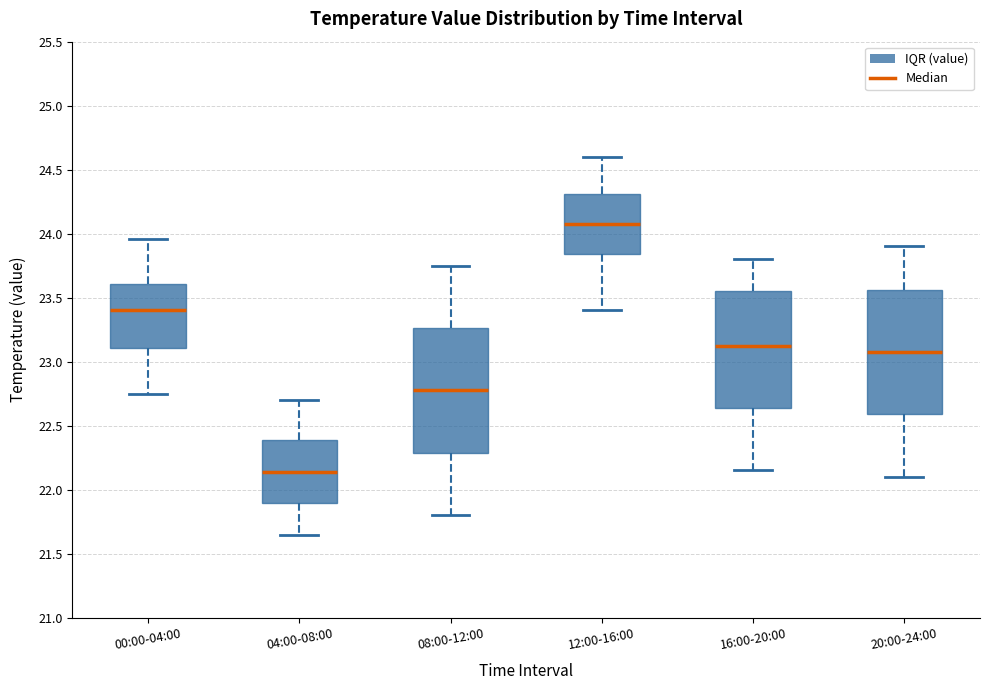

Reading left to right, read every box against the y-axis: the position of its median line, the range the box covers, and the ends of its whiskers. The values are not printed on the chart, so give them approximately, as read against the axis.

00:00-04:00: median 23.40, box 23.10 to 23.60, whiskers 22.75 to 23.95
04:00-08:00: median 22.15, box 21.90 to 22.40, whiskers 21.65 to 22.70
08:00-12:00: median 22.80, box 22.30 to 23.25, whiskers 21.80 to 23.75
12:00-16:00: median 24.10, box 23.85 to 24.30, whiskers 23.40 to 24.60
16:00-20:00: median 23.15, box 22.65 to 23.55, whiskers 22.15 to 23.80
20:00-24:00: median 23.10, box 22.60 to 23.55, whiskers 22.10 to 23.90